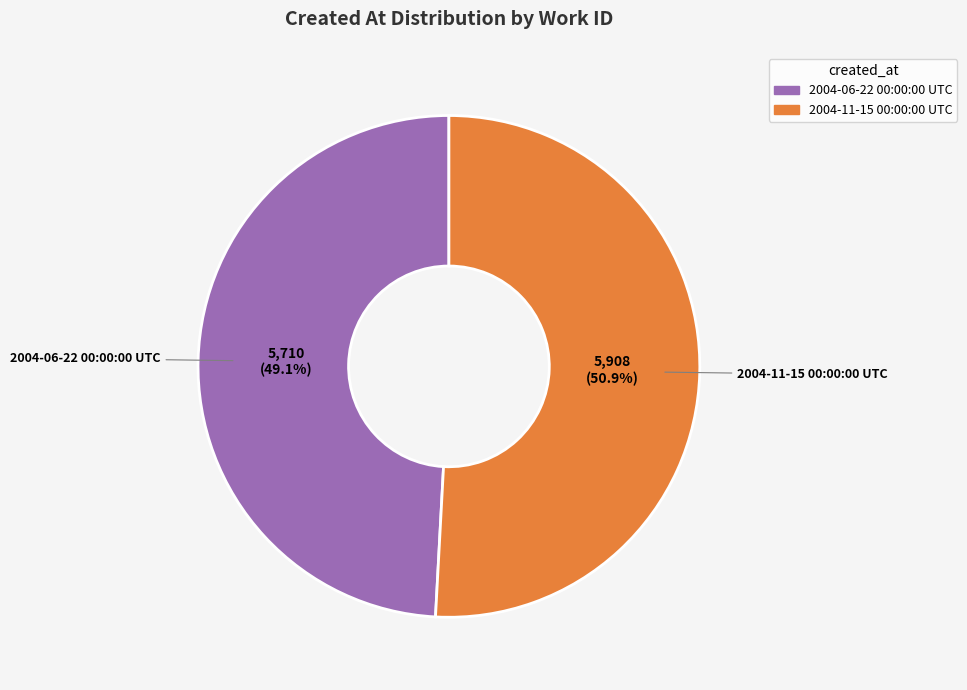

What is the largest slice in the pie chart?

2004-11-15 00:00:00 UTC